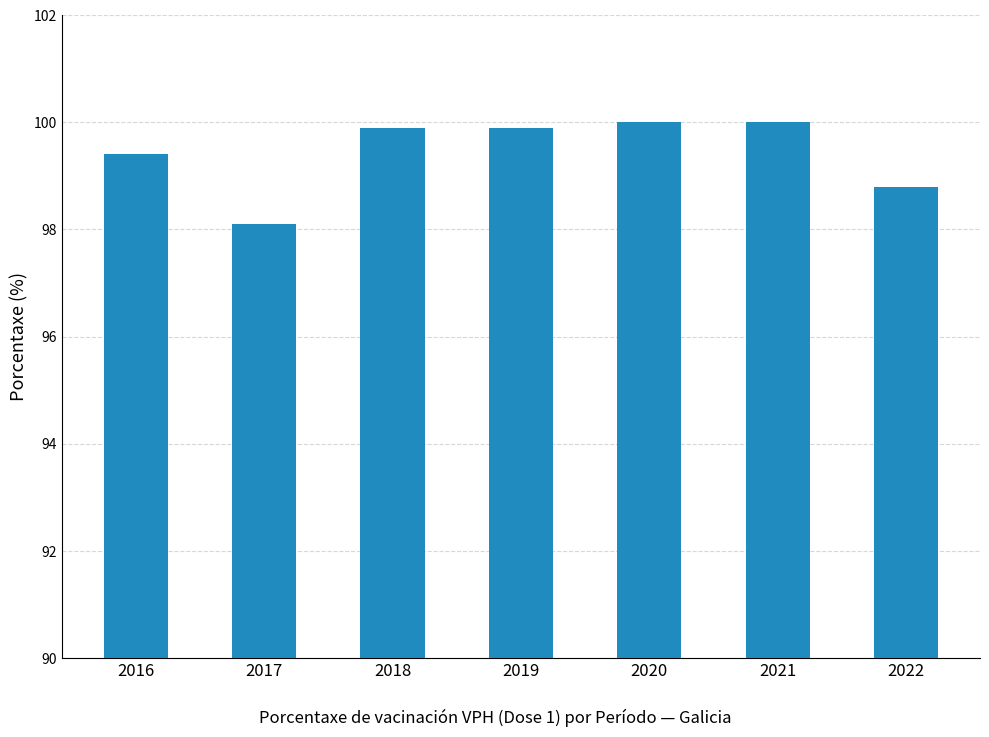

The chart shows a value of 26.8 at 2016. True or false?

False